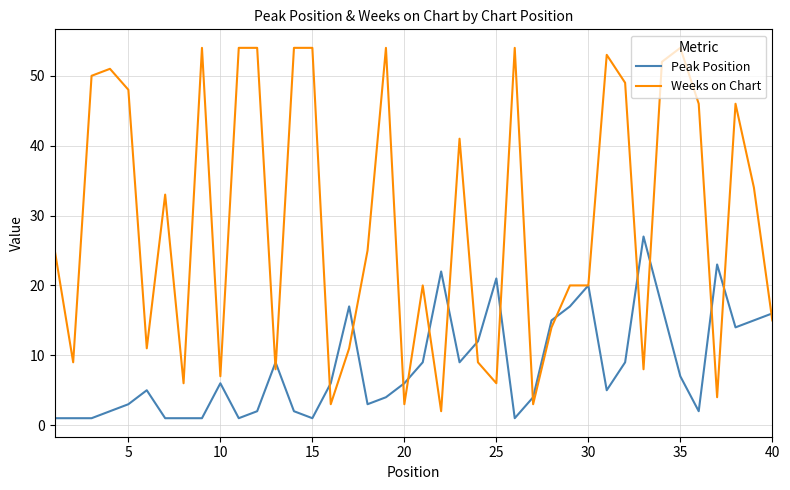

List the series in order of their peak value, lowest first.

Peak Position, Weeks on Chart